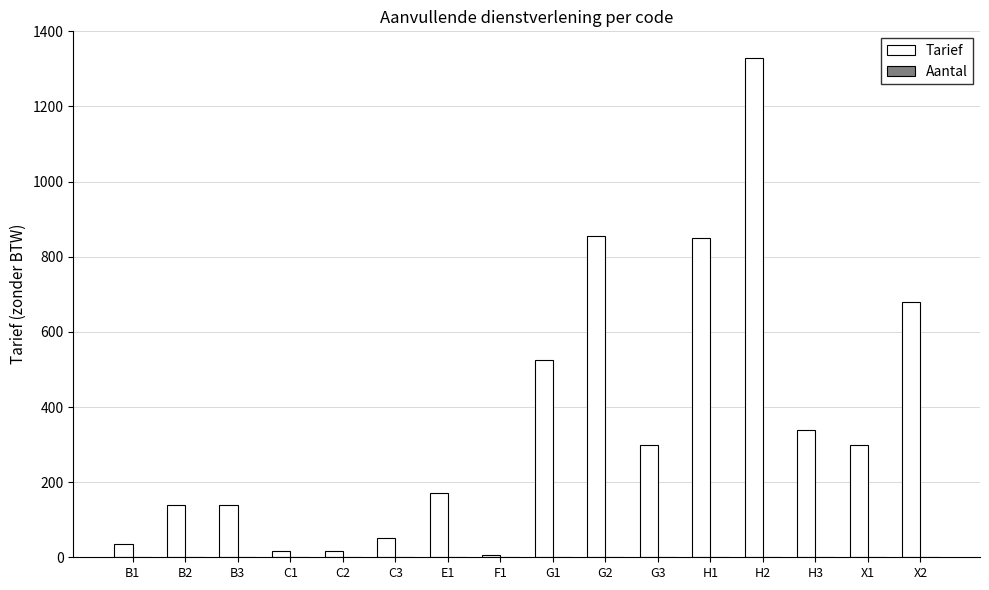

What position from the right is B3?

14